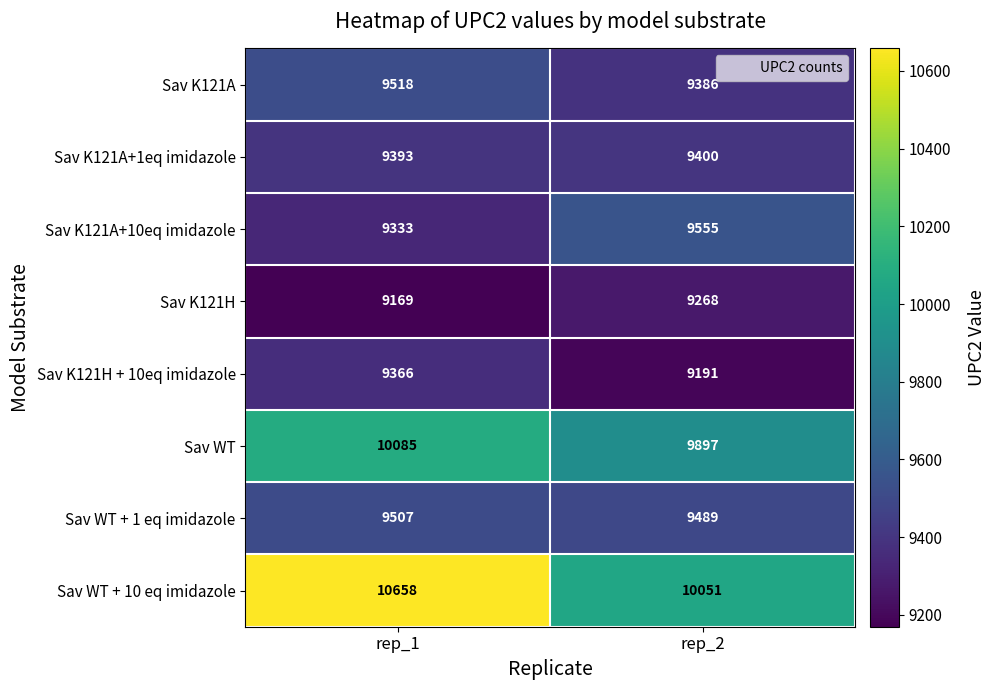

What is the difference between the highest and lowest values at rep_1?

1489